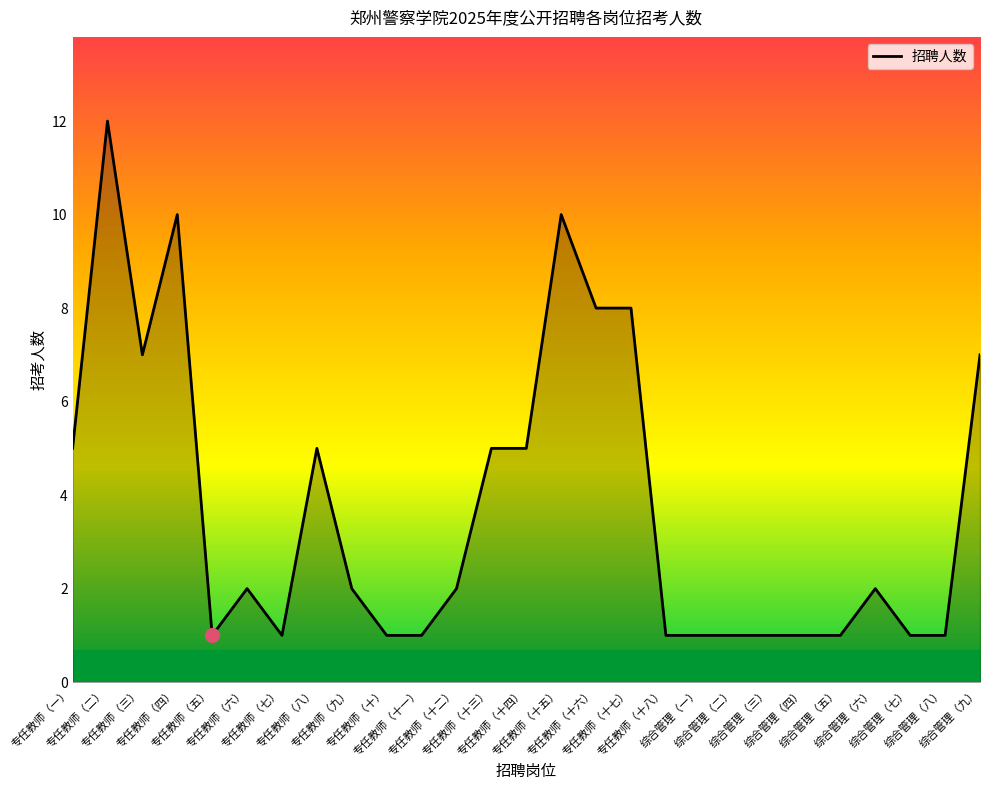

What is the maximum value shown in the chart?

12